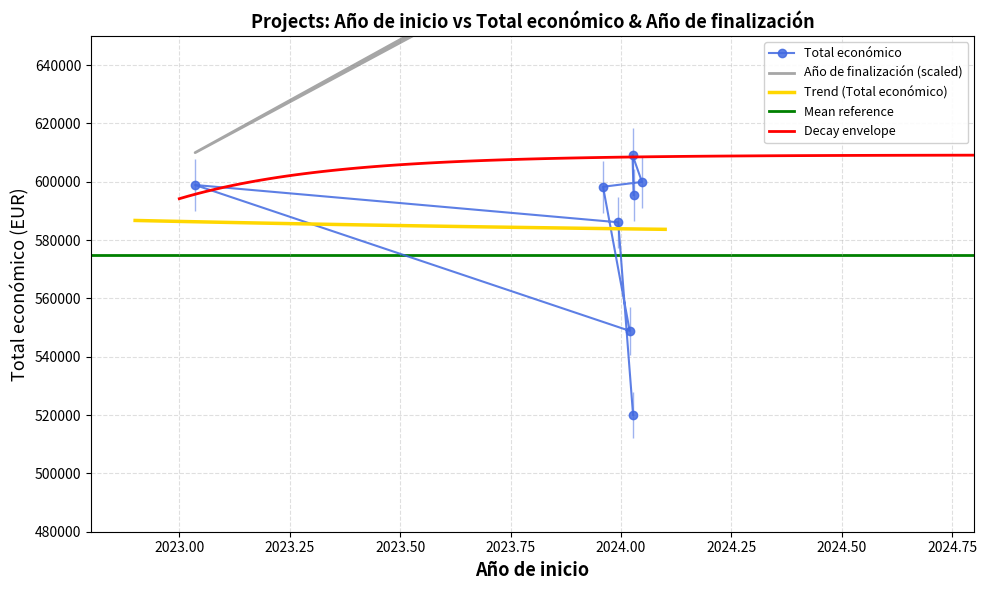

Where does the Total económico series first go above 598303?

2023